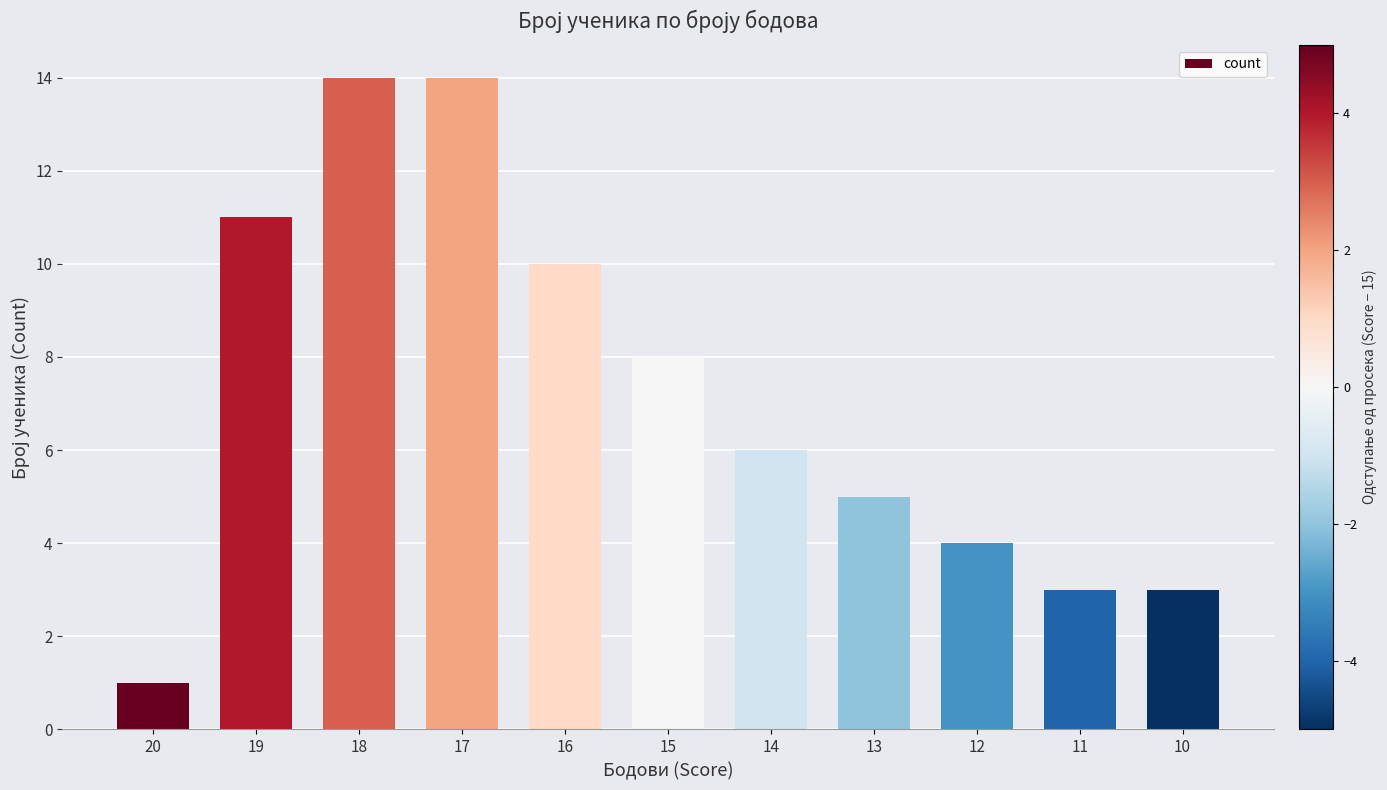

Is it true that the value at 14 is 6?

True